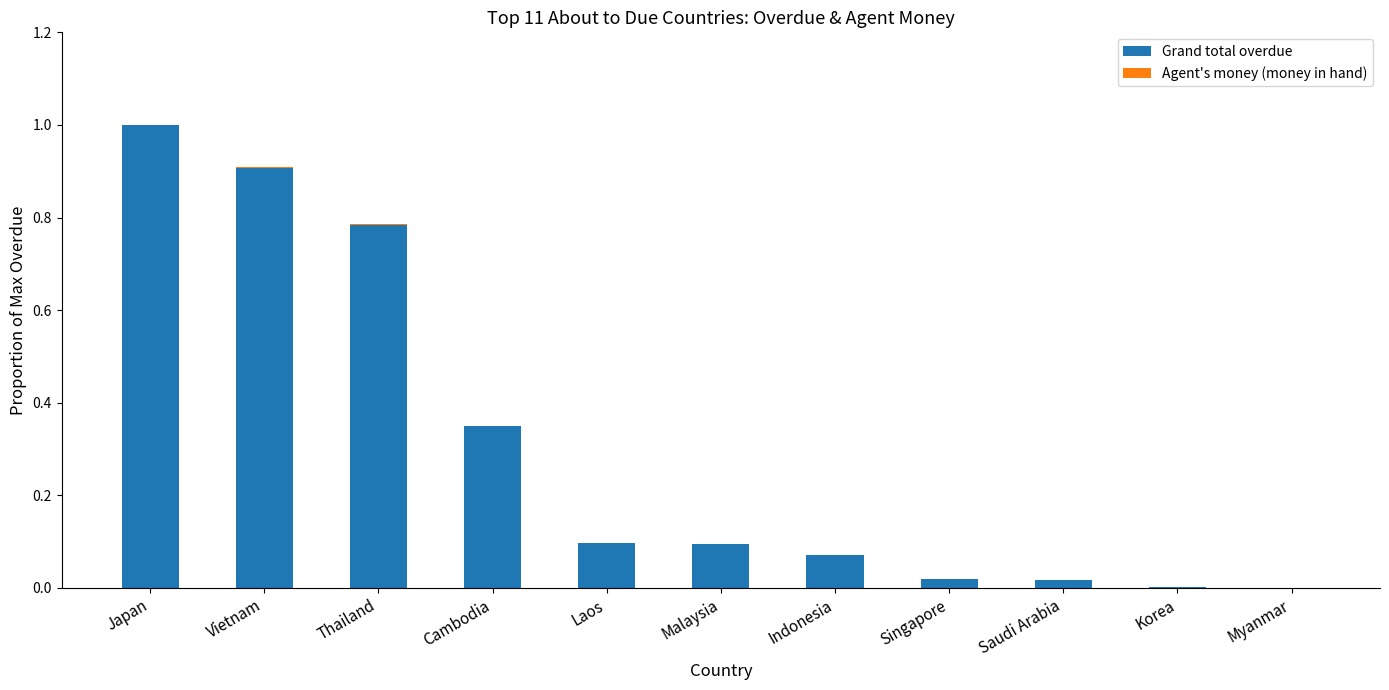

The Grand total overdue series shows 0.1 at Indonesia. True or false?

True